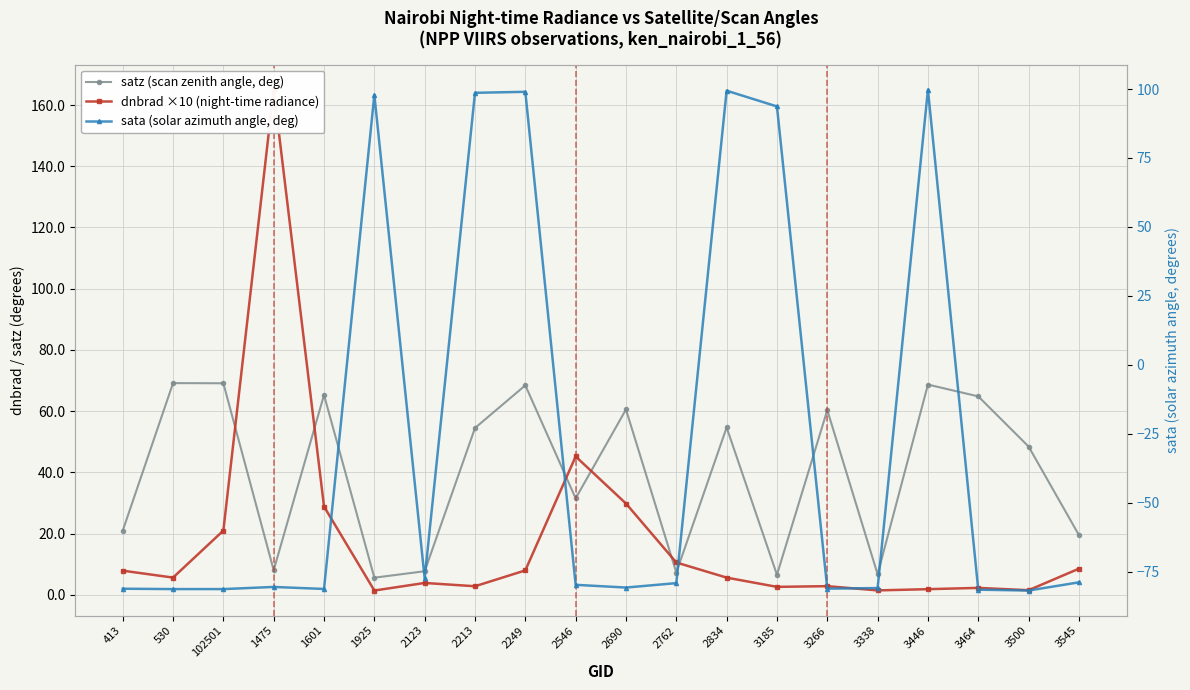

What is the label of the 6th point from the left?

1925